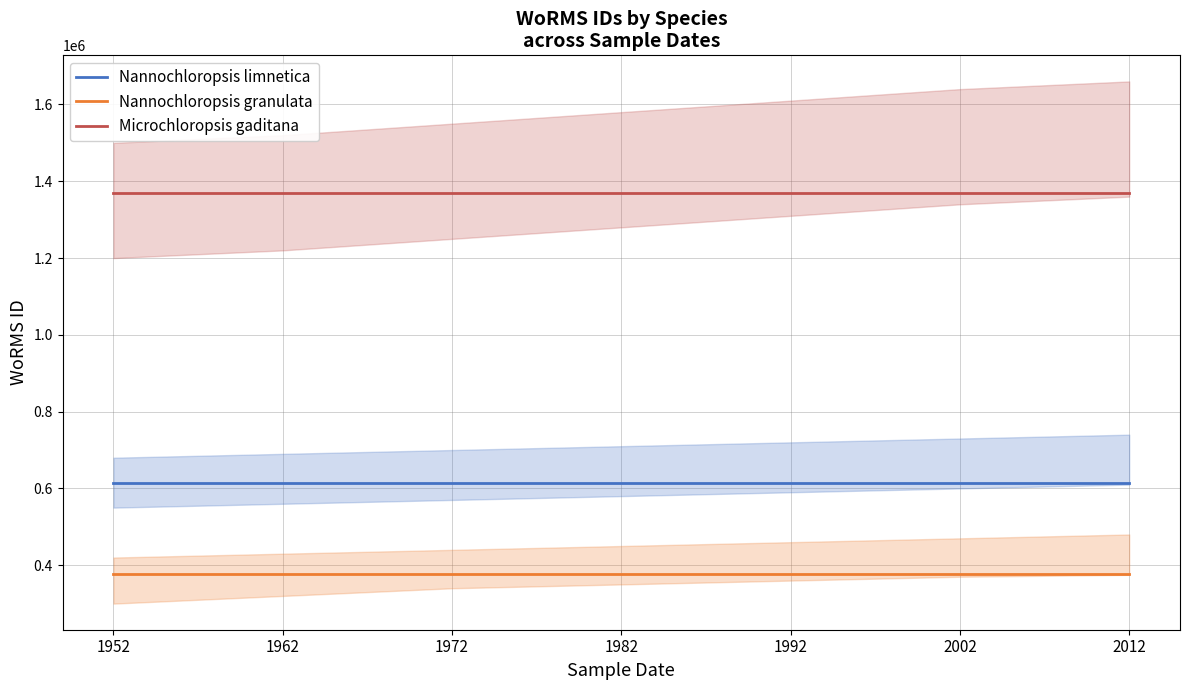

What is the smallest value displayed?

375856